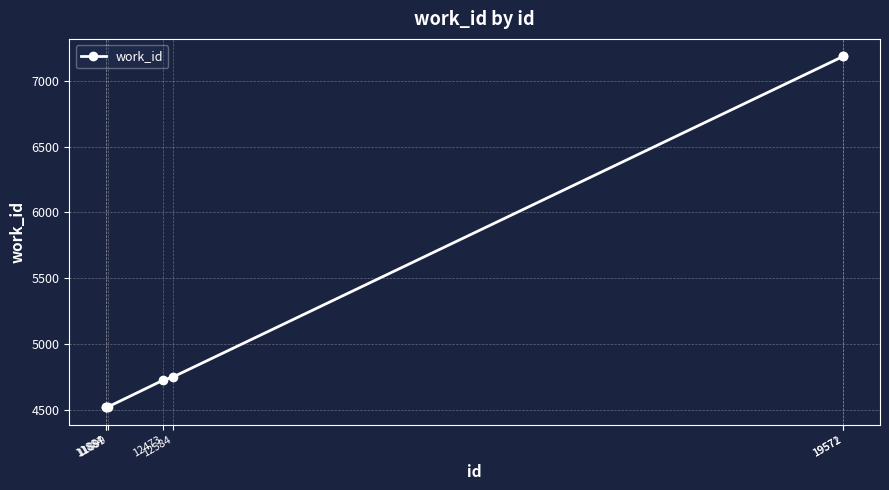

What is the minimum value shown in the chart?

4525